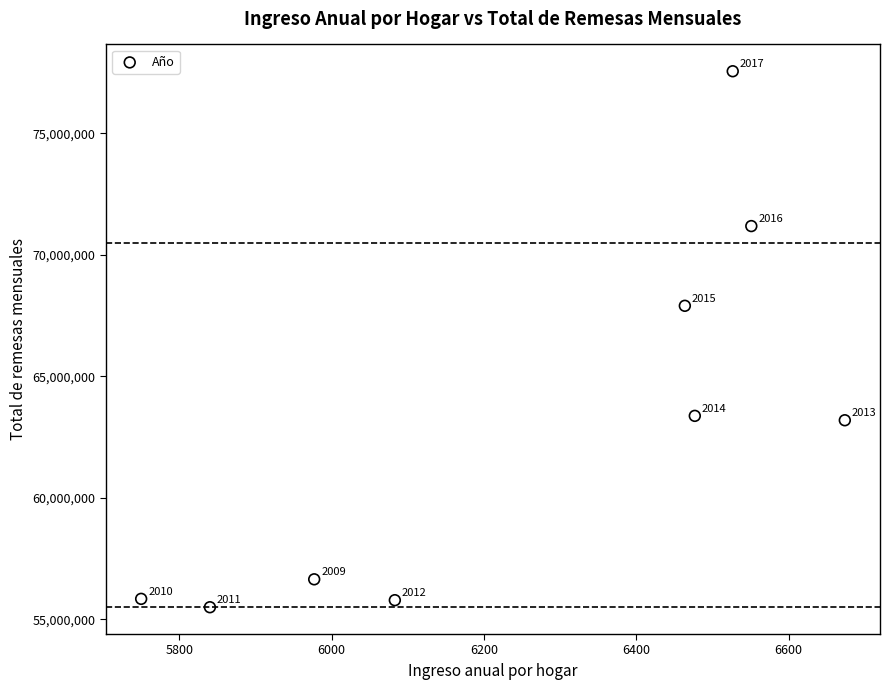

What Y value in the scatter plot is closest to 66528038?

67903554.1